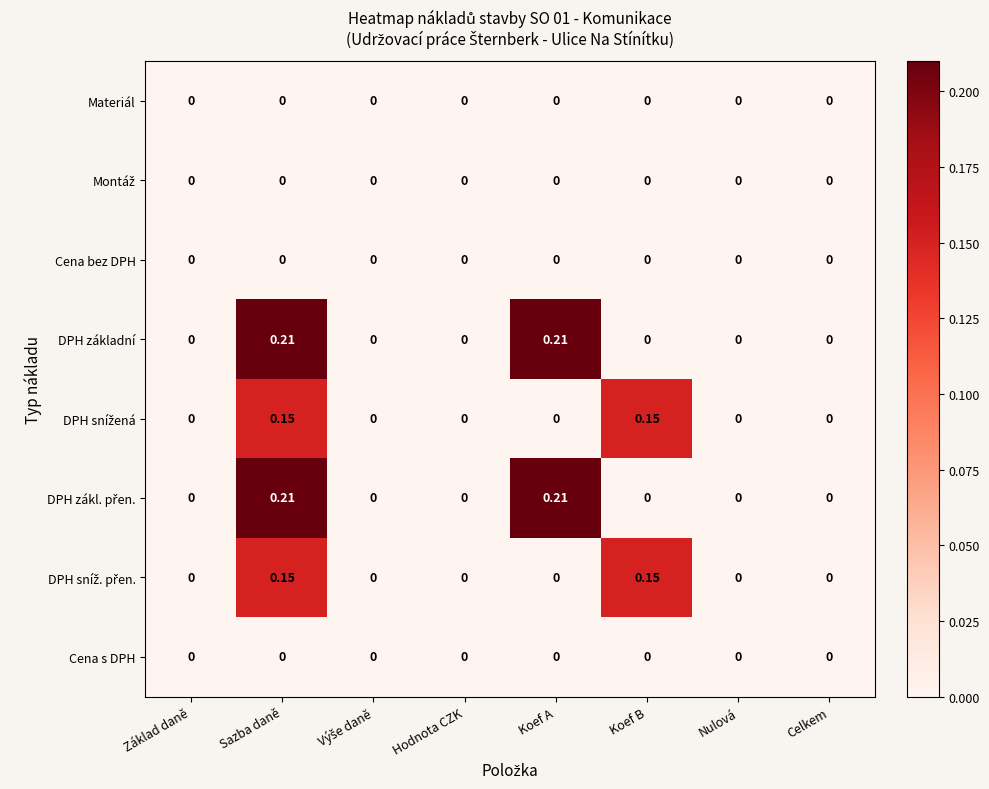

At which category is the sum across all series the highest?

Sazba daně